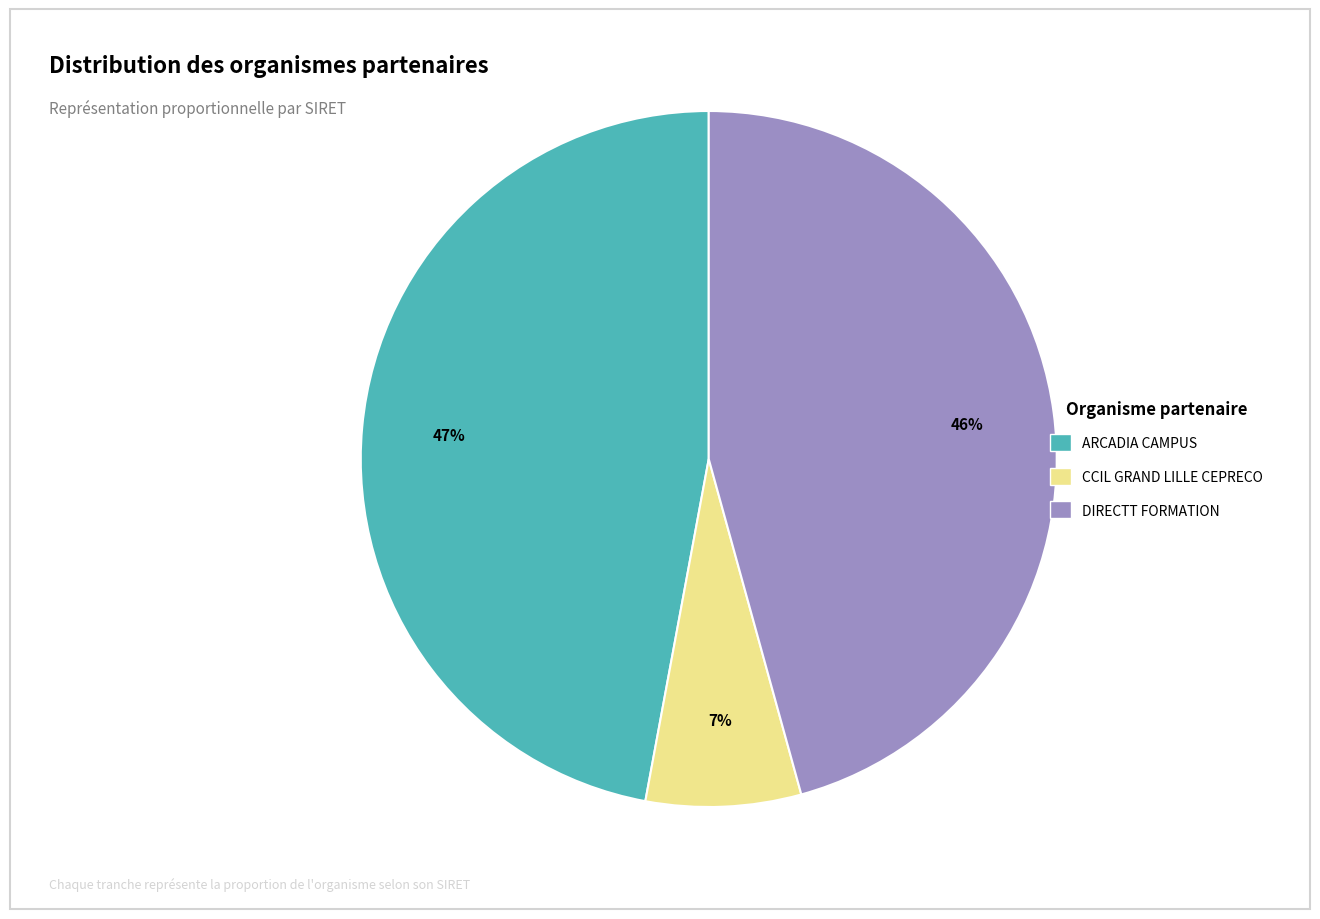

How many slices are in this pie chart?

3